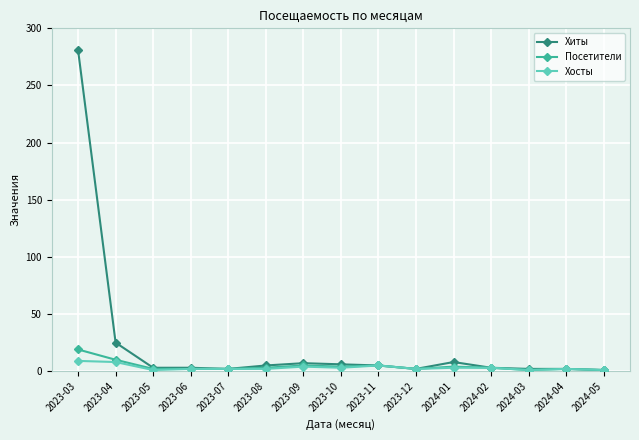

What is the value of the Хиты point at the 6th from the left?

5